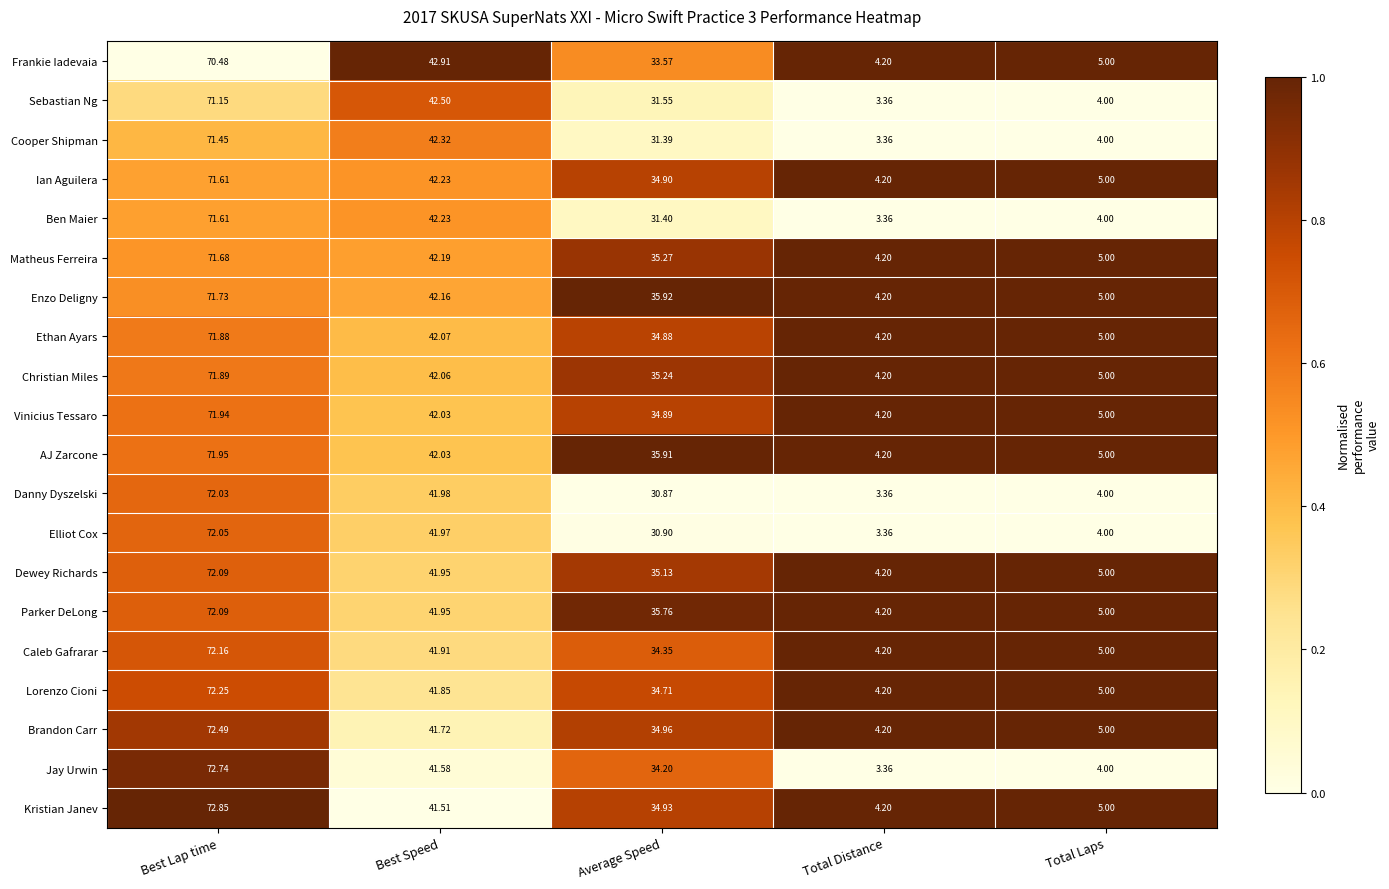

Which series changed the most between Best Lap time and Average Speed?

Danny Dyszelski